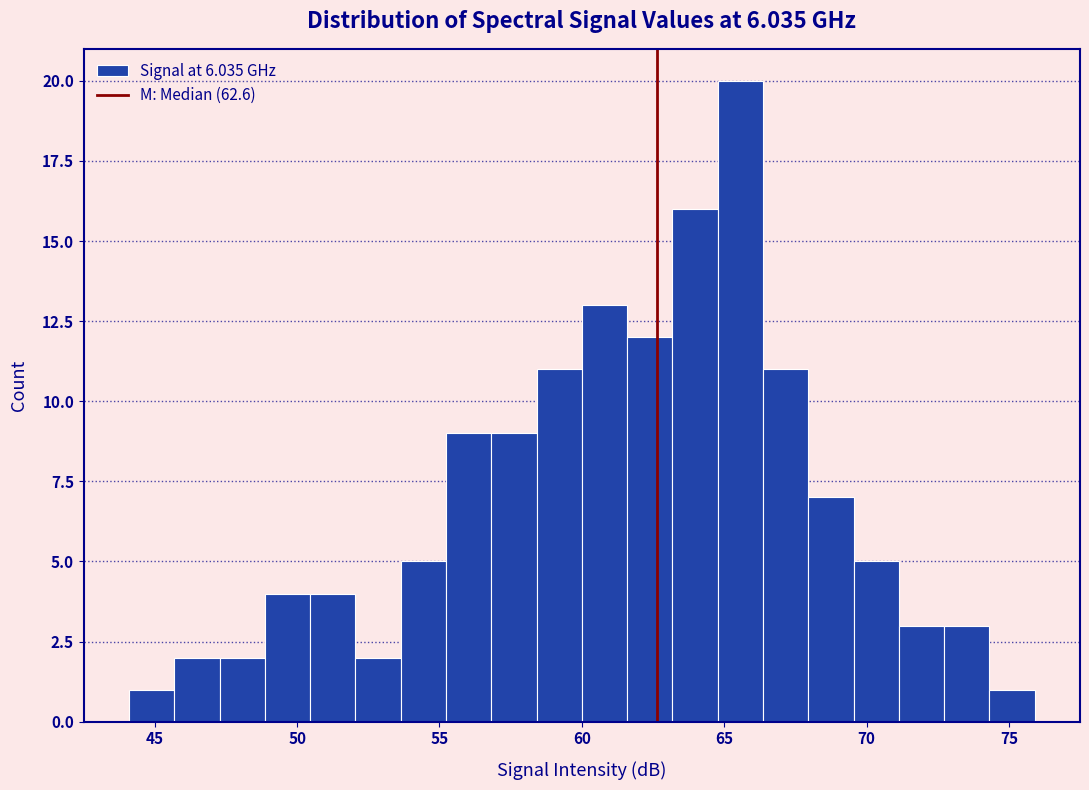

Read against the x-axis, roughly where is the centre of the tallest bar?

65.5